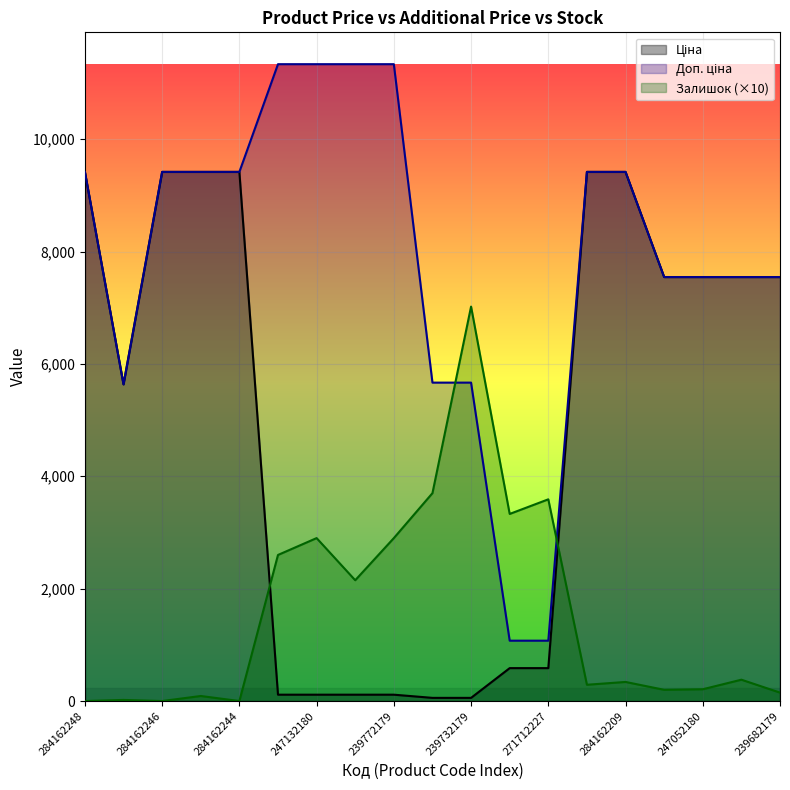

What is the sum of all Ціна values?

94059.4